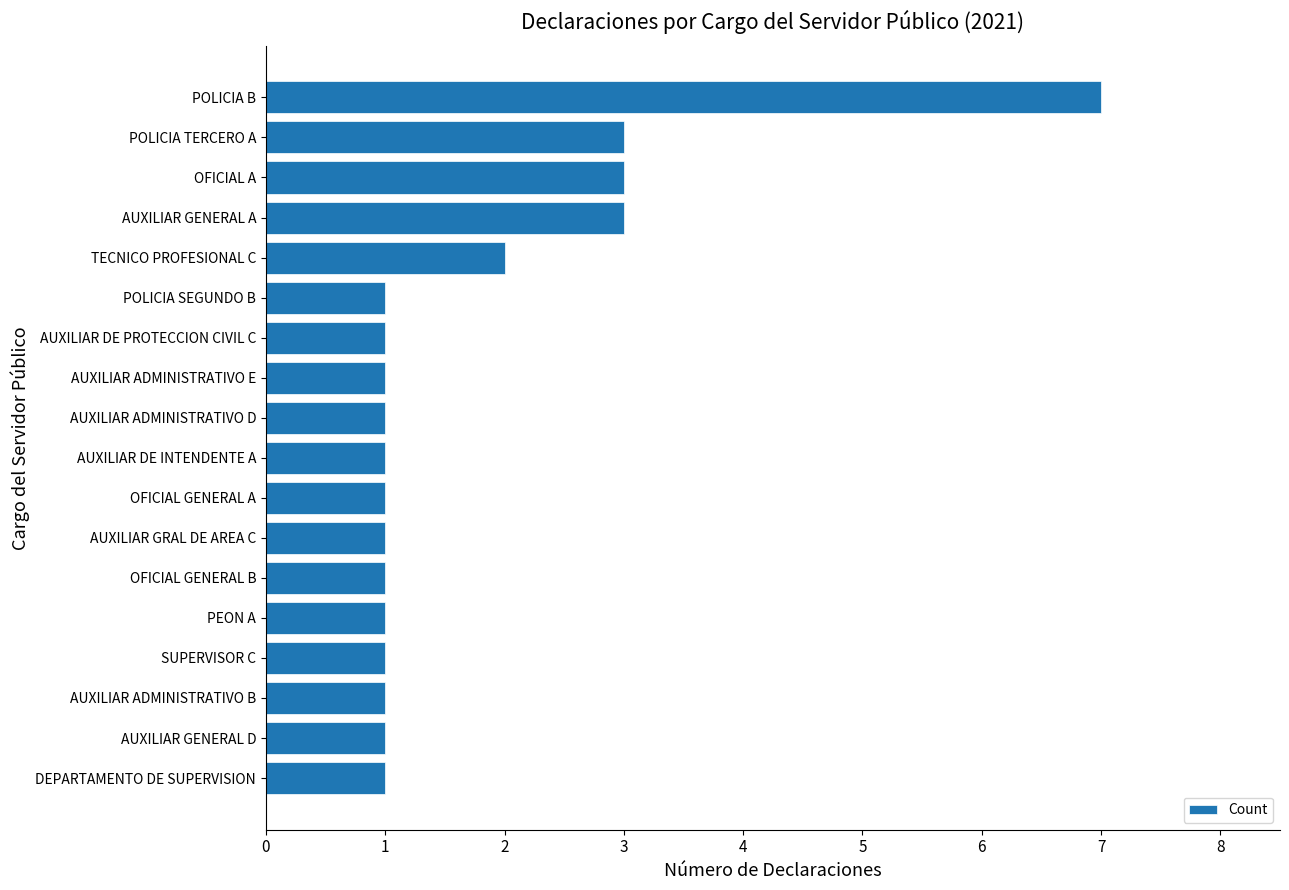

Reading bottom to top, transcribe all the data shown in this chart.

1	1	1	1	1	1	1	1	1	1	1	1	1	2	3	3	3	7